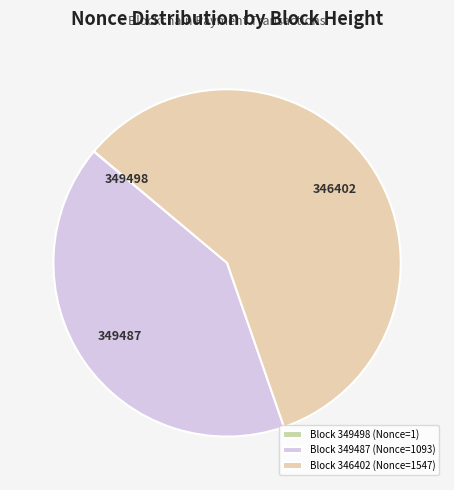

Which category has the biggest portion of the pie?

Block 346402 (Nonce=1547)